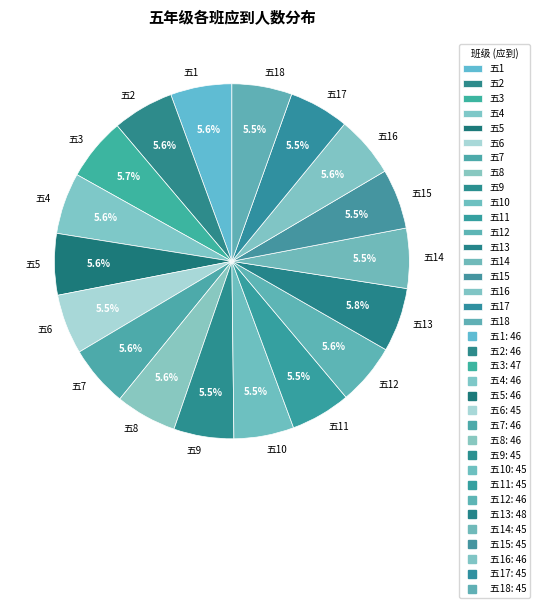

What is the ratio of the value at 五8 to the value at 五15?

1.0